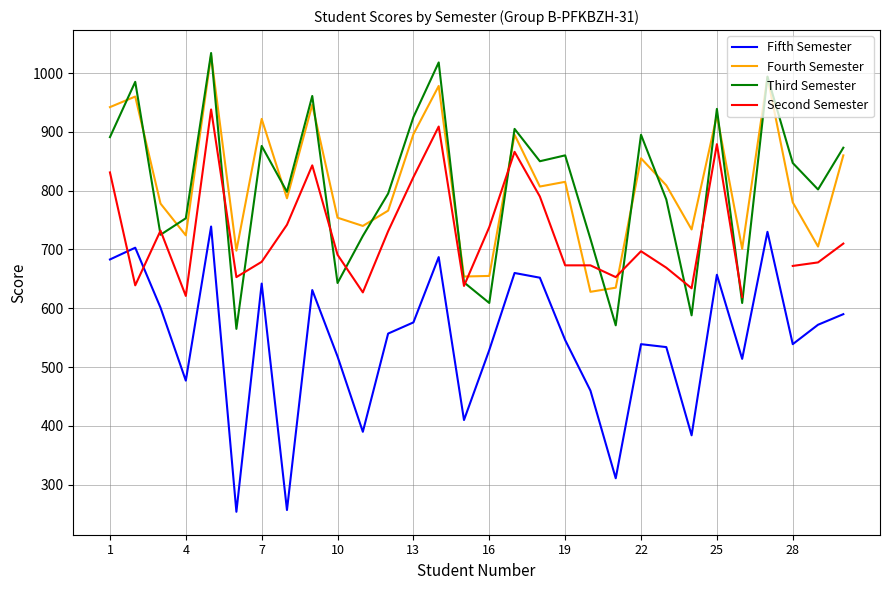

What is the sum of all Fifth Semester values?

16342